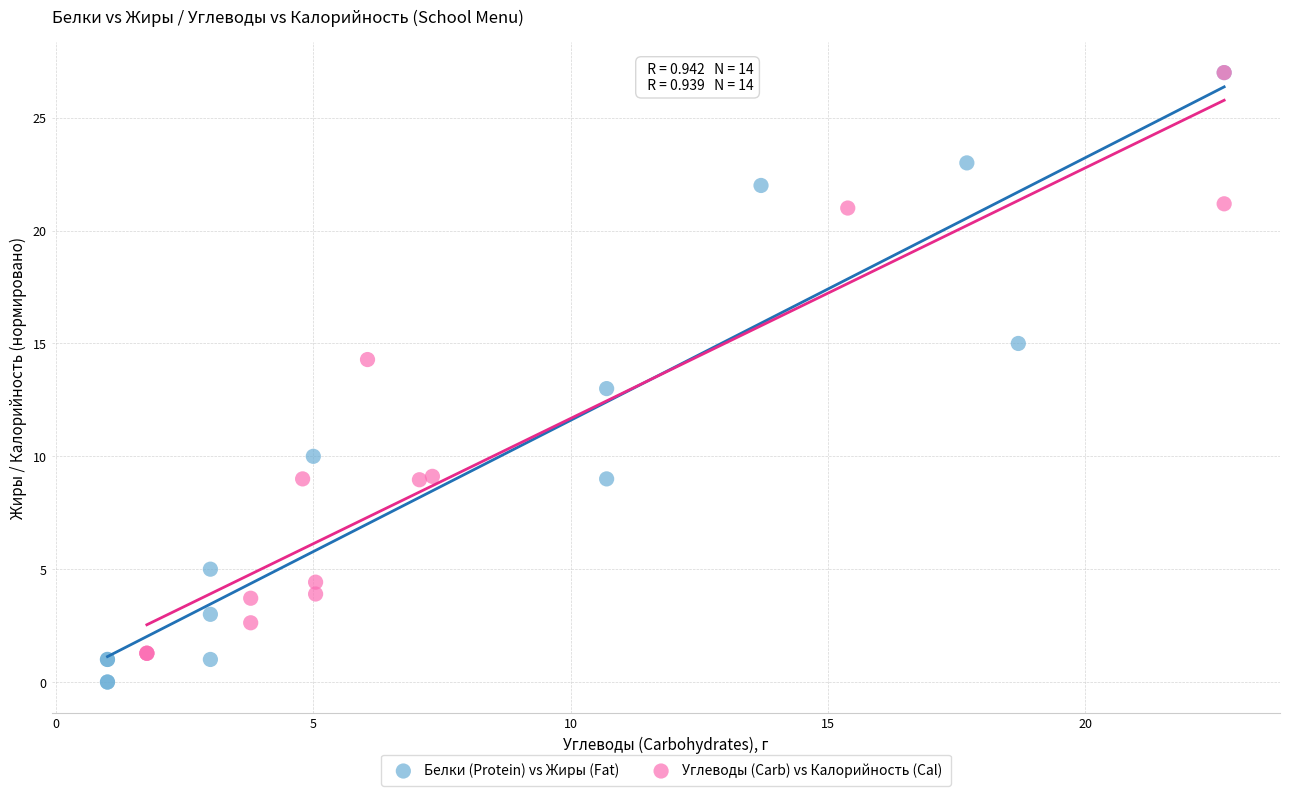

Which series has the largest Y range (max minus min)?

Белки (Protein) vs Жиры (Fat)